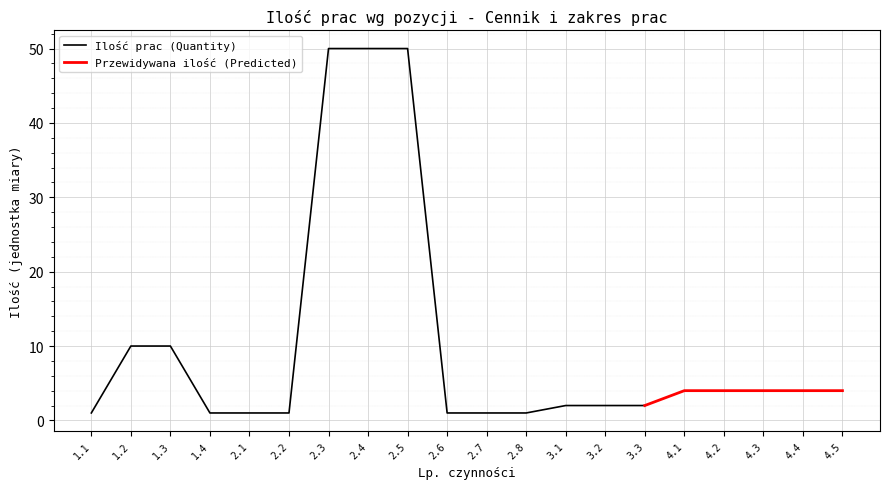

The Ilość prac (Quantity) series shows 1 at 2.6. True or false?

True